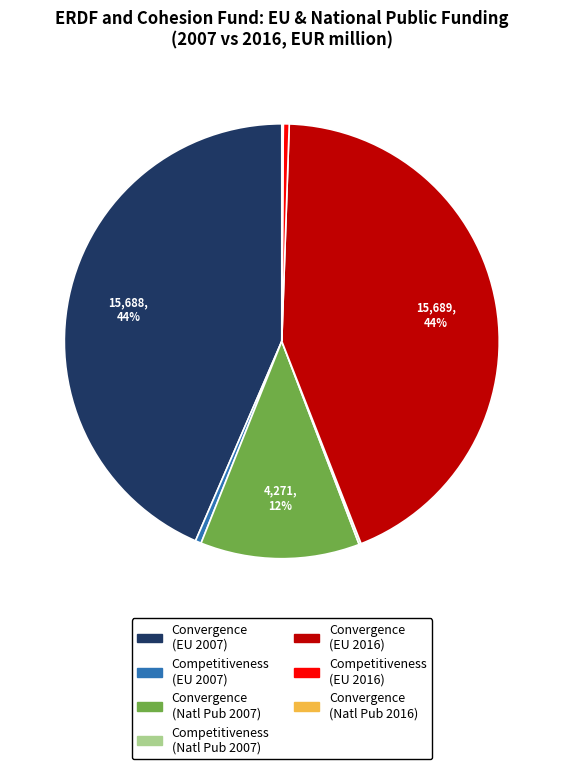

Is it true that Convergence (Natl Pub 2007) is 12% of the pie?

True